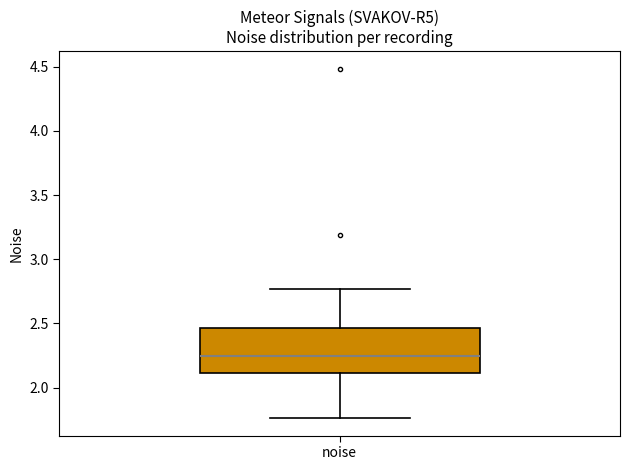

Read this box plot against the y-axis: the position of the median line, the range covered by the box, and the ends of both whiskers. The values are not printed on the chart, so give them approximately, as read against the axis.

median 2.25, box 2.10 to 2.45, whiskers 1.75 to 2.75